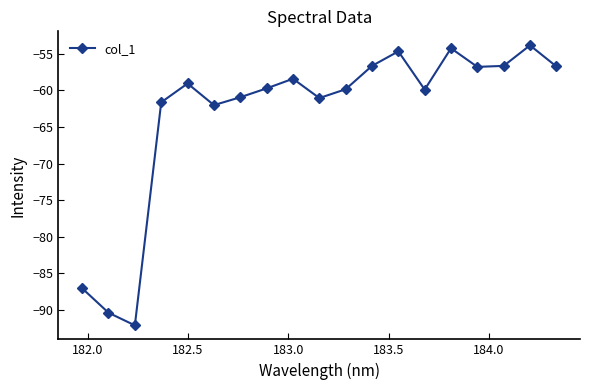

What is the difference between the maximum and minimum values?

38.3